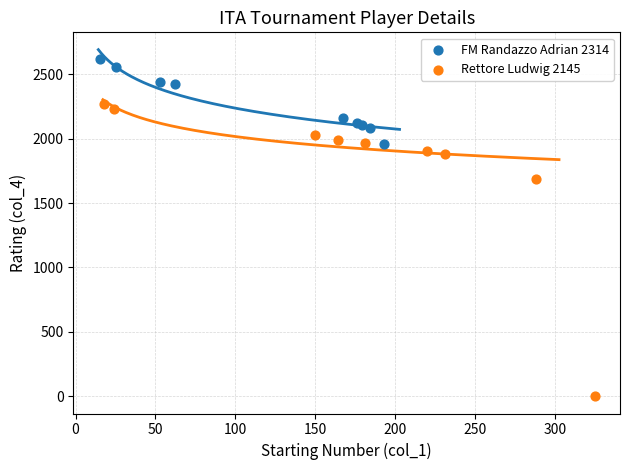

Which series has the widest spread of Y values?

Rettore Ludwig 2145